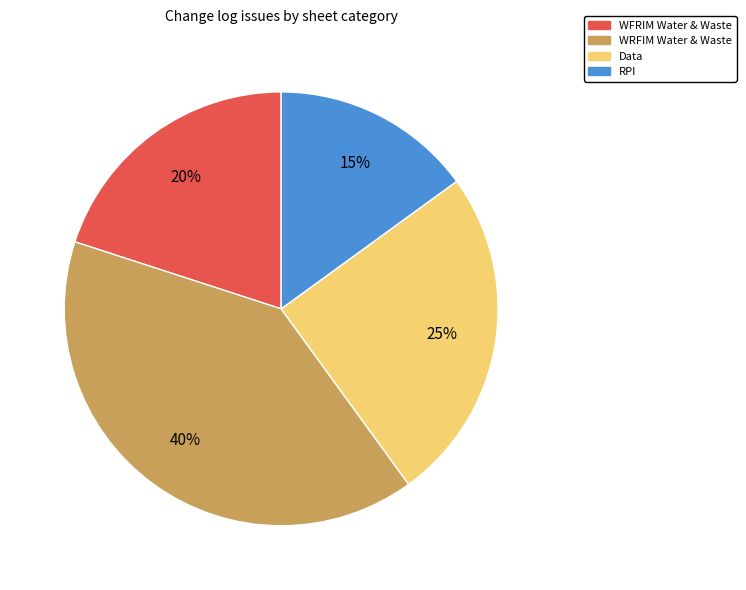

Is there any slice that represents more than half of the pie?

No